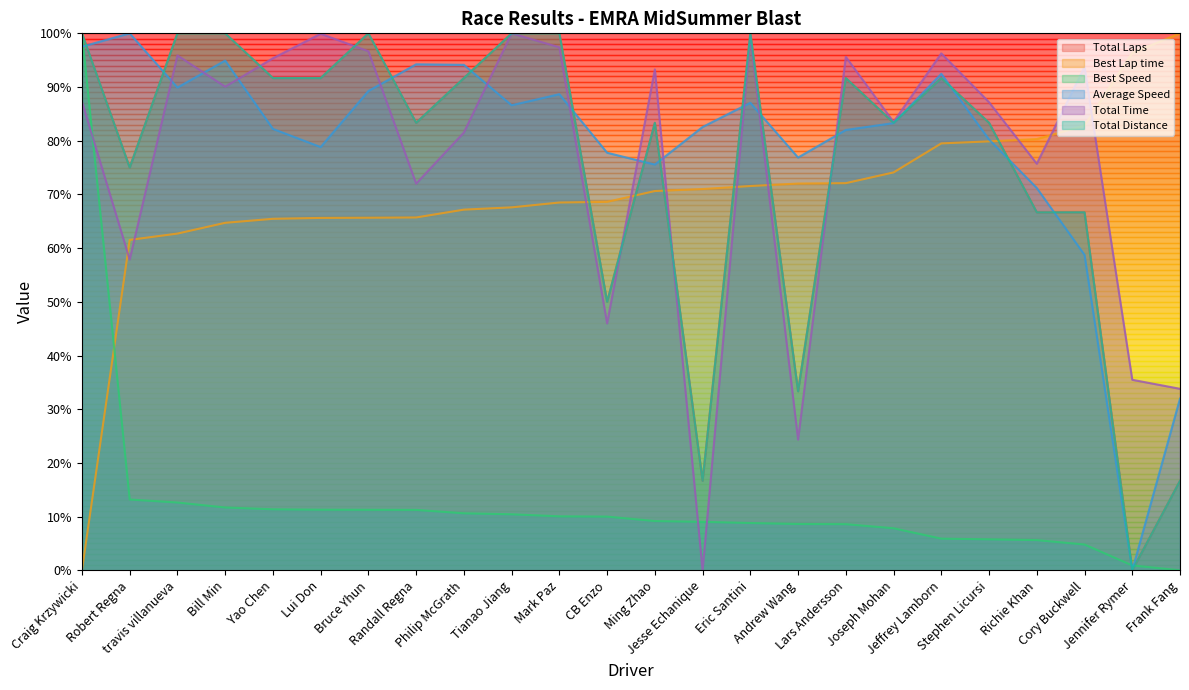

What are all the series names shown in the legend?

Total Laps, Best Lap time, Best Speed, Average Speed, Total Time, Total Distance